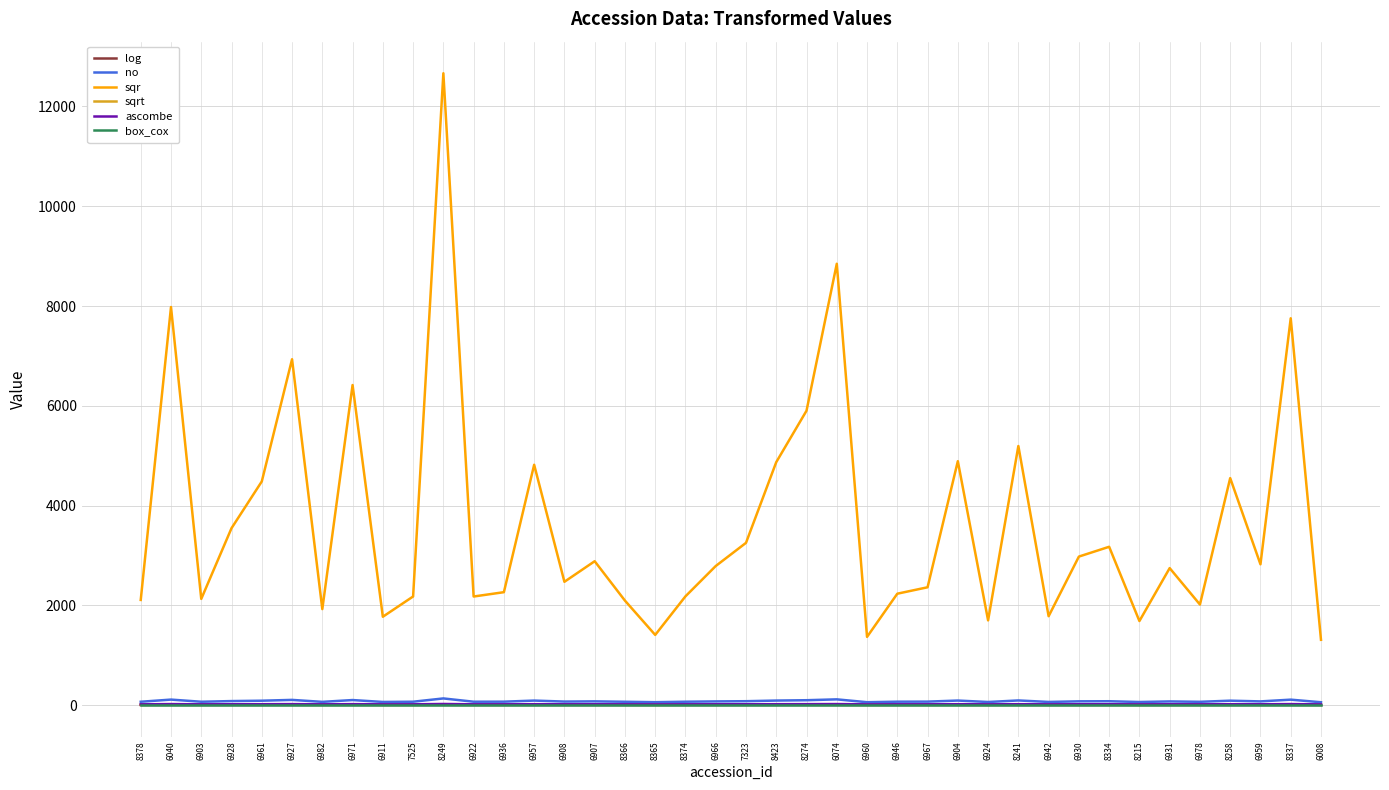

What position from the right is 8378?

40